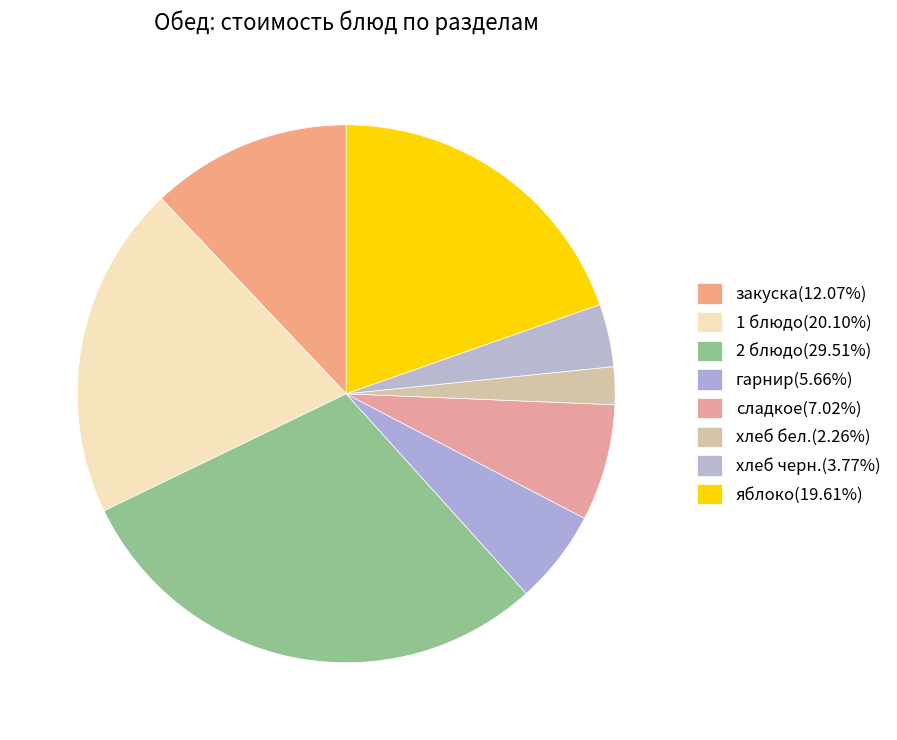

To the nearest percent, what is the combined percentage of хлеб бел. and 1 блюдо?

22%